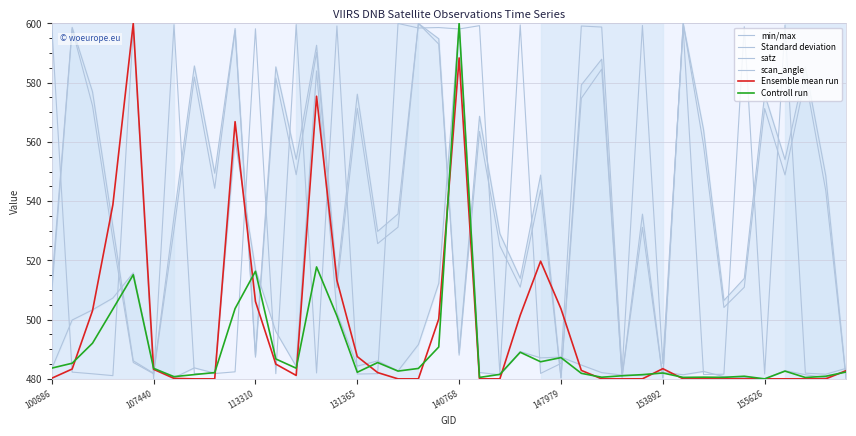

Rank the categories by satz value from lowest to highest.

39, 25, 30, 28, 147979, 140768, 10, 20, 33, 100886, 14, 34, 23, 22, 16, 131365, 153892, 29, 17, 38, 24, 8, 36, 12, 32, 21, 35, 15, 113310, 26, 37, 11, 155626, 27, 13, 19, 9, 107440, 18, 31